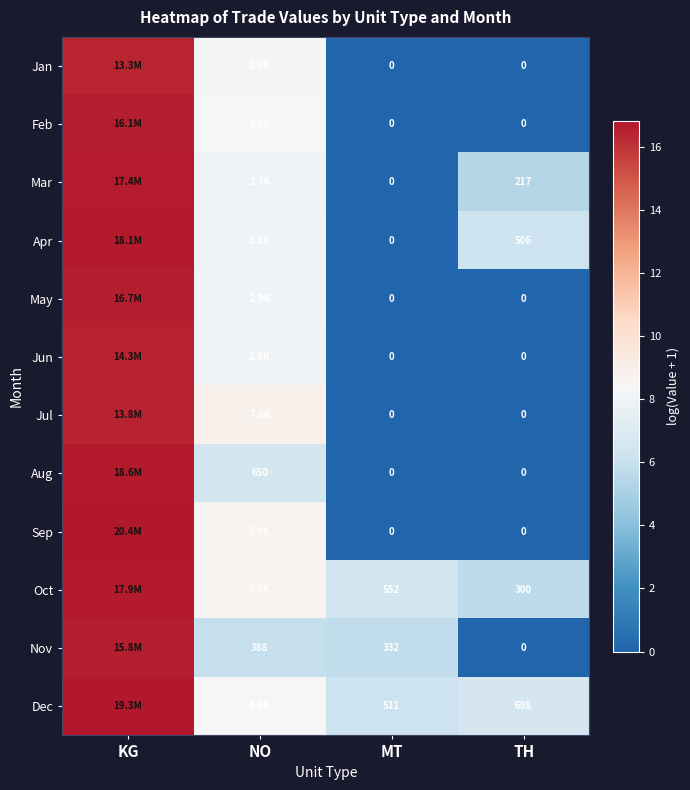

Is the value of Sep at TH greater than the value of Aug at NO?

No